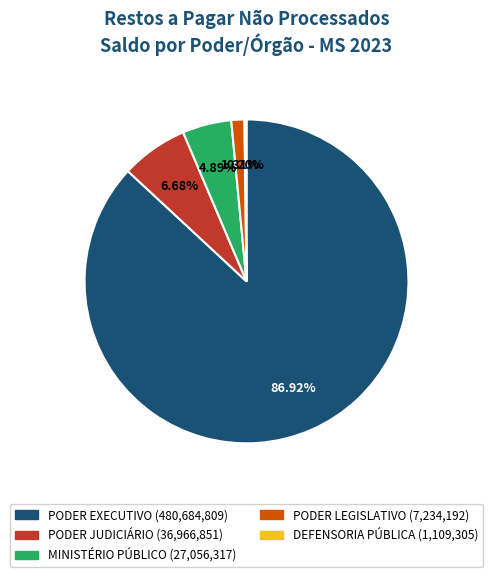

Which category has the biggest portion of the pie?

PODER EXECUTIVO